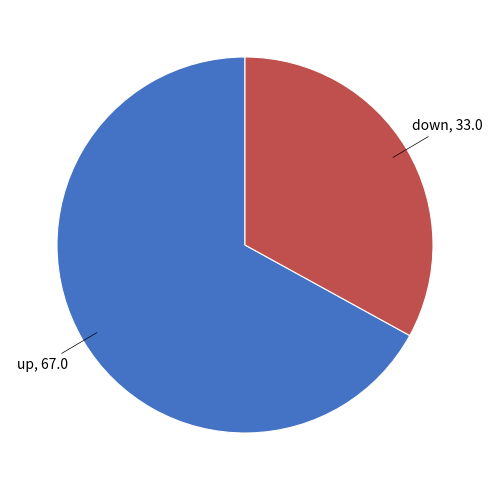

Does any single category account for the majority?

Yes